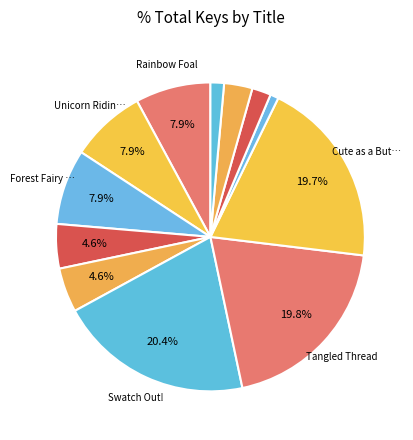

How many segments does this pie chart have?

12